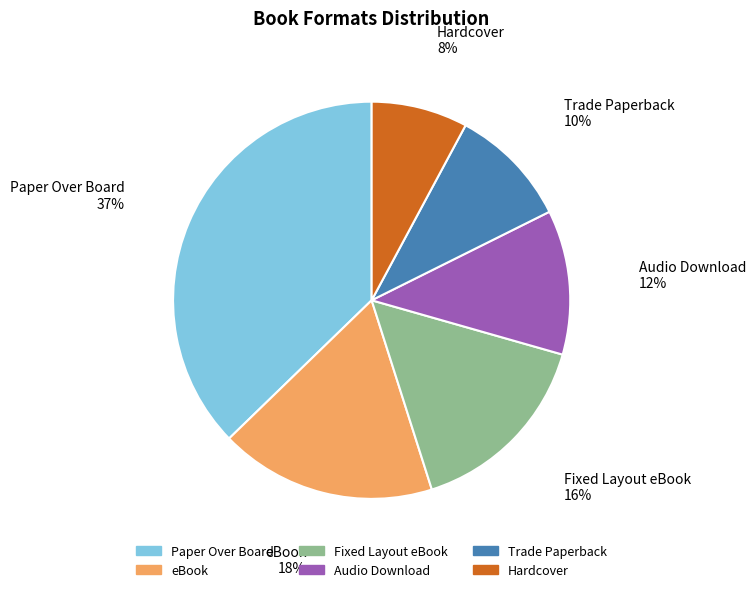

What is the ratio of the value at Hardcover to the value at Paper Over Board?

0.2